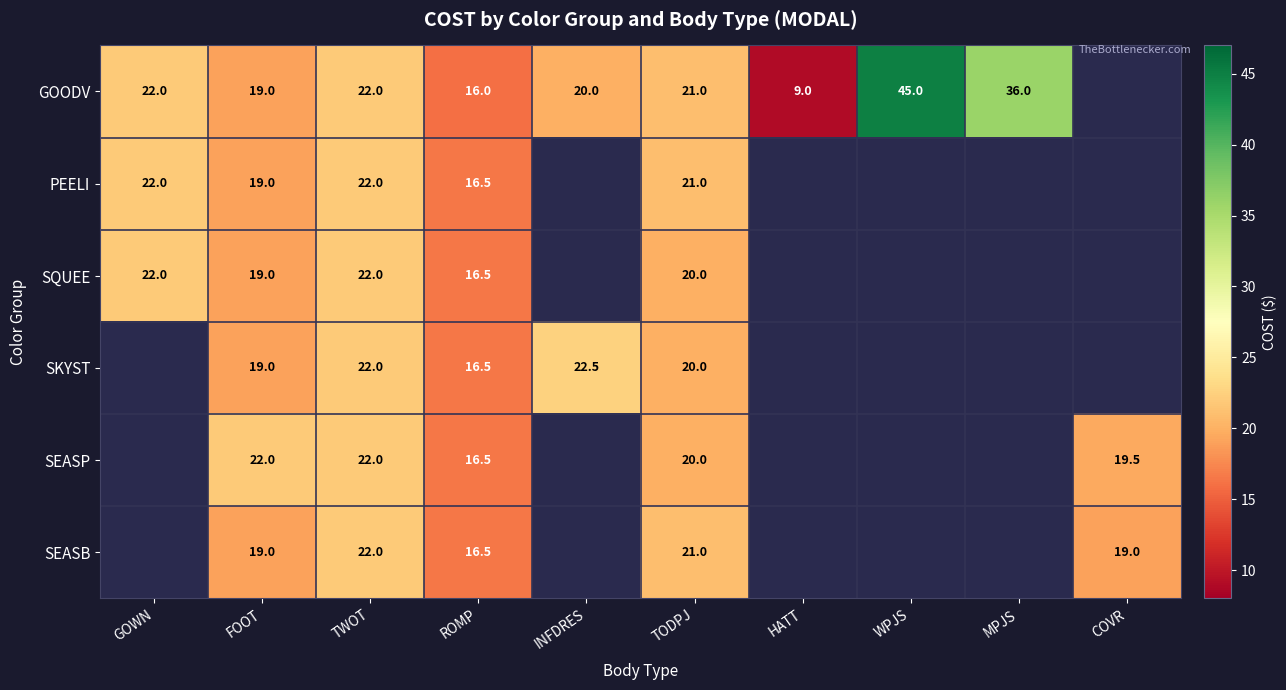

The SKYST series shows 35.1 at TWOT. True or false?

False